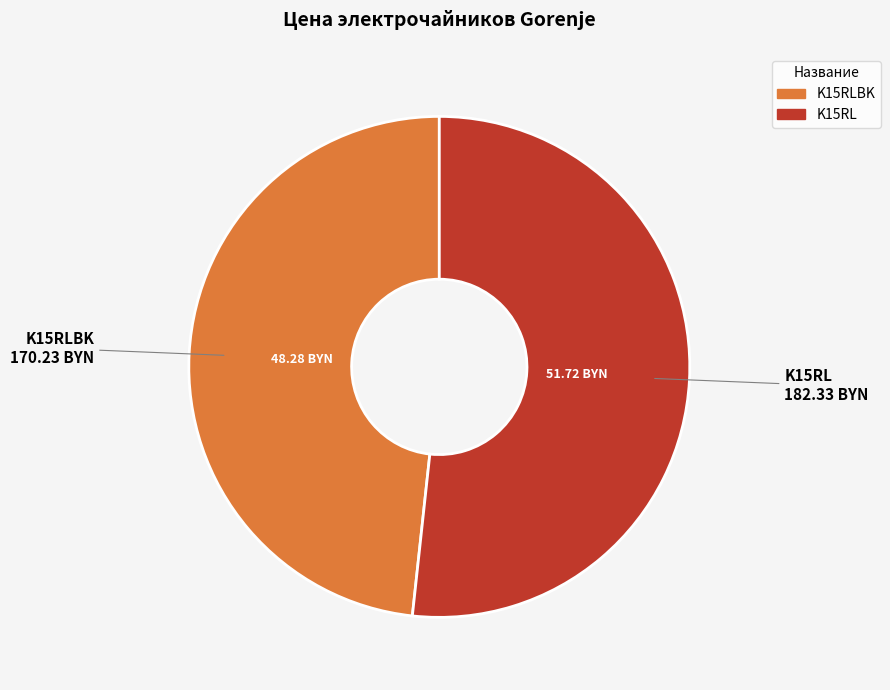

Is there a majority slice in this chart?

Yes